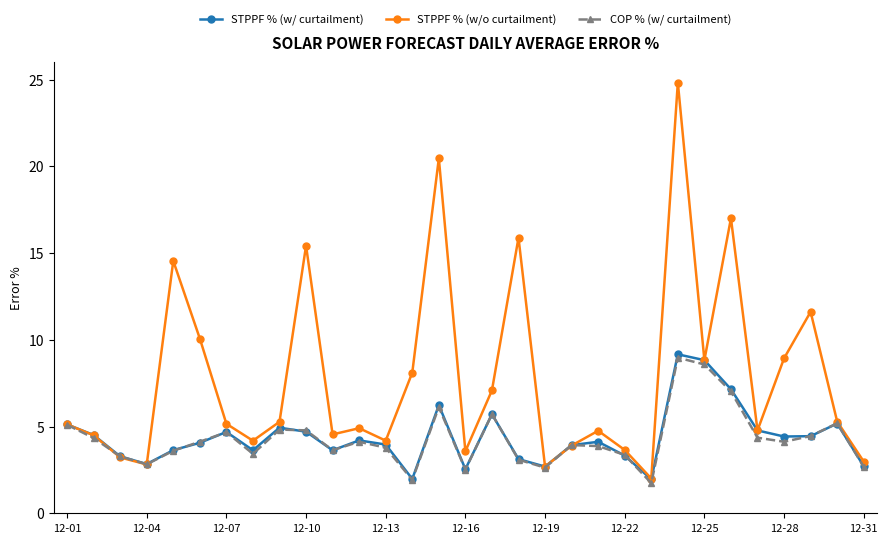

What is the greatest value displayed?

24.8